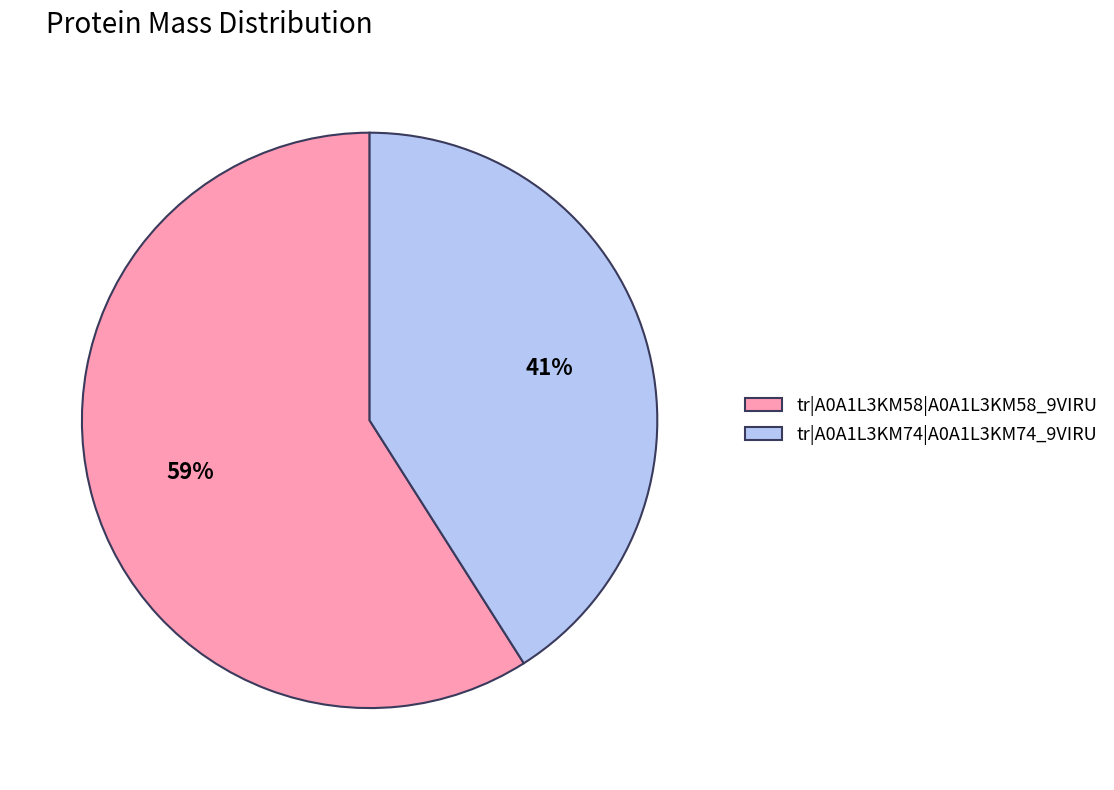

How many slices are in this pie chart?

2